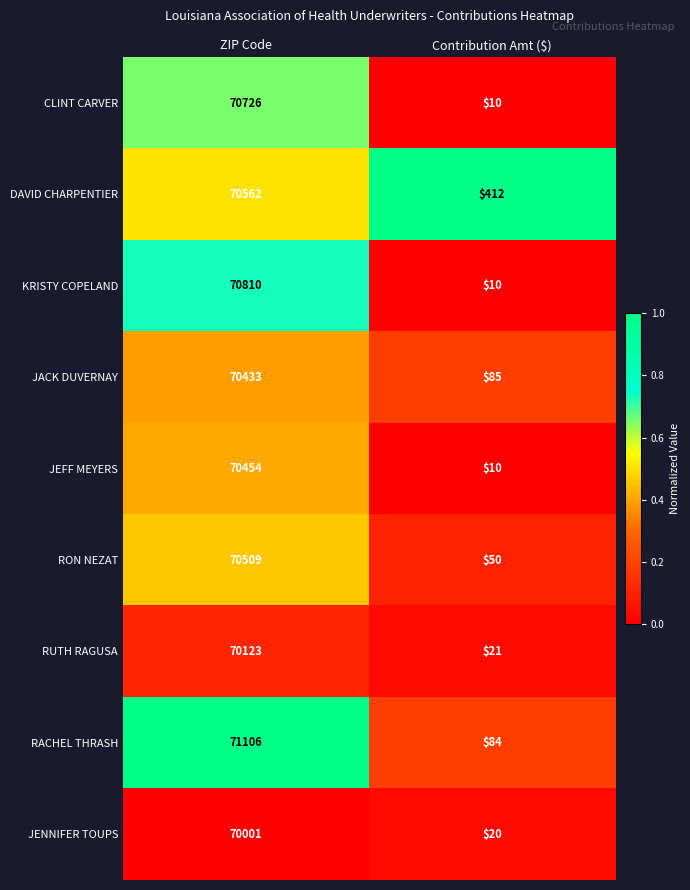

List the series in order of their peak value, lowest first.

JENNIFER TOUPS, RUTH RAGUSA, JACK DUVERNAY, JEFF MEYERS, RON NEZAT, DAVID CHARPENTIER, CLINT CARVER, KRISTY COPELAND, RACHEL THRASH